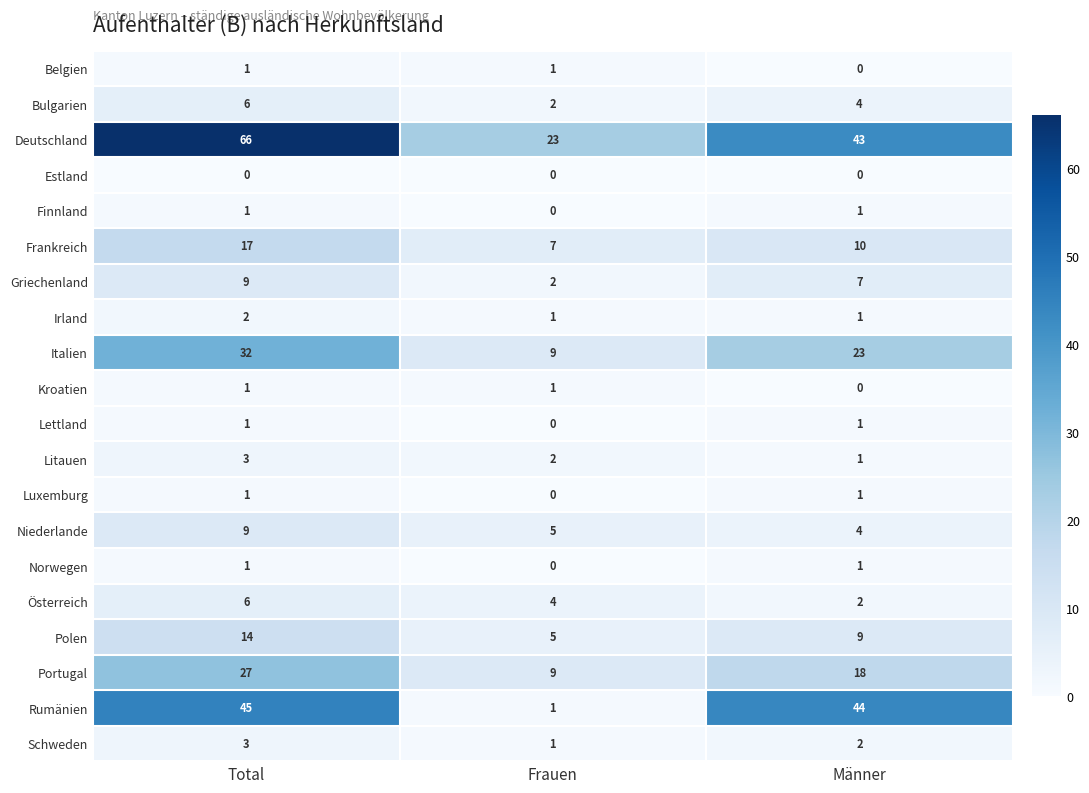

What is the greatest value displayed?

66